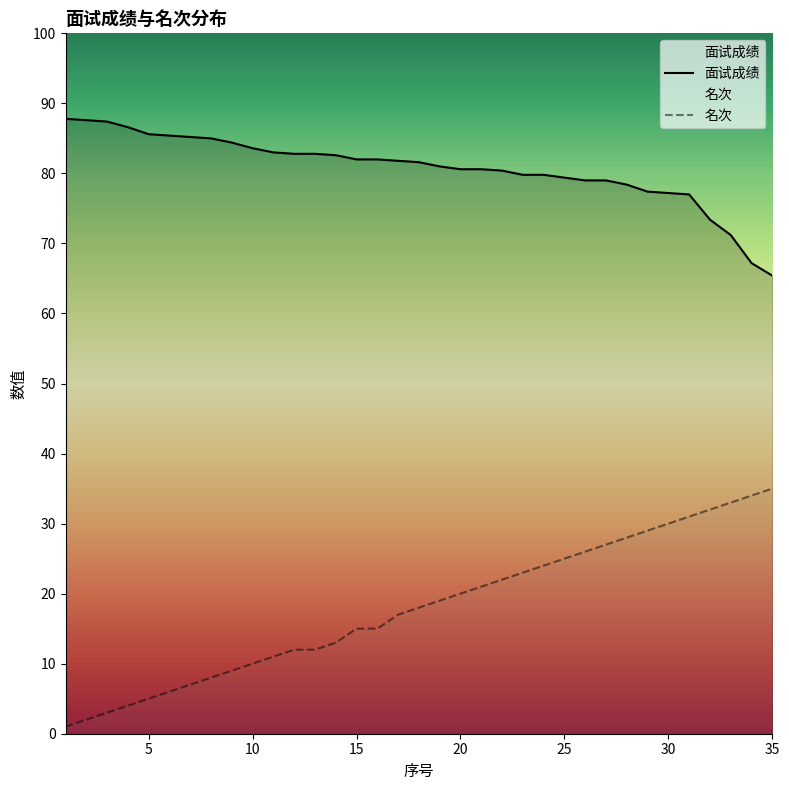

True or false: 面试成绩 has a value of 136.9 at 5.

False